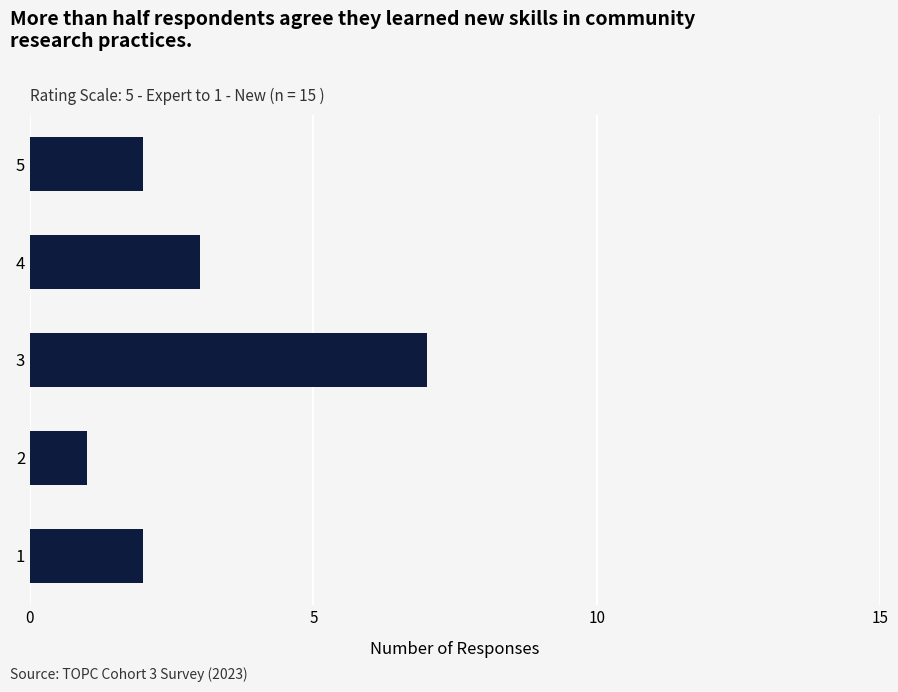

The value at 3 is 7. True or false?

True